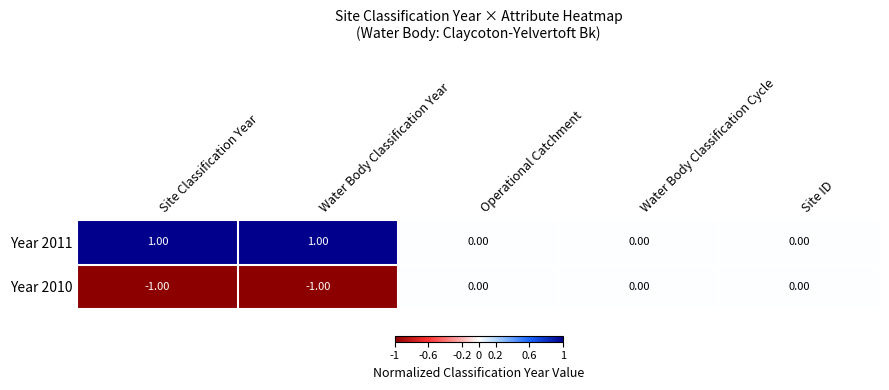

Rank the series by their average value, from highest to lowest.

Year 2011, Year 2010